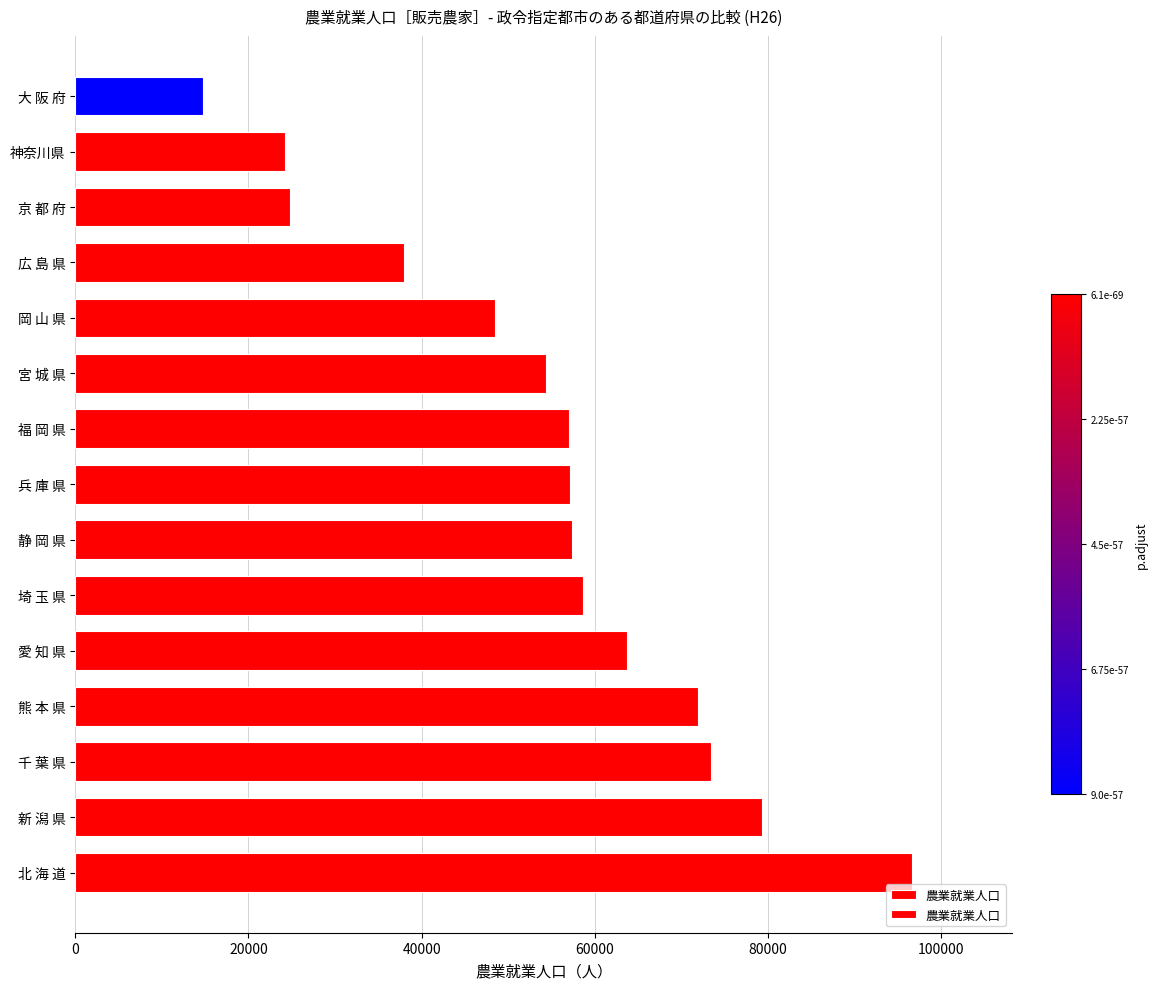

The value at 宮 城 県 is 27505. True or false?

False